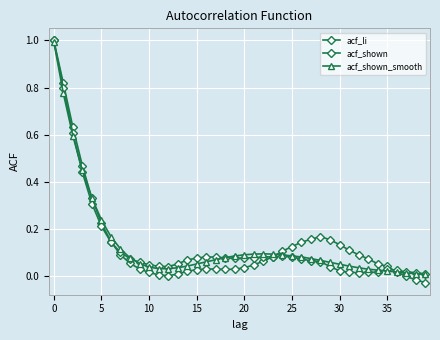

Is this an area chart (filled region under the line)?

No